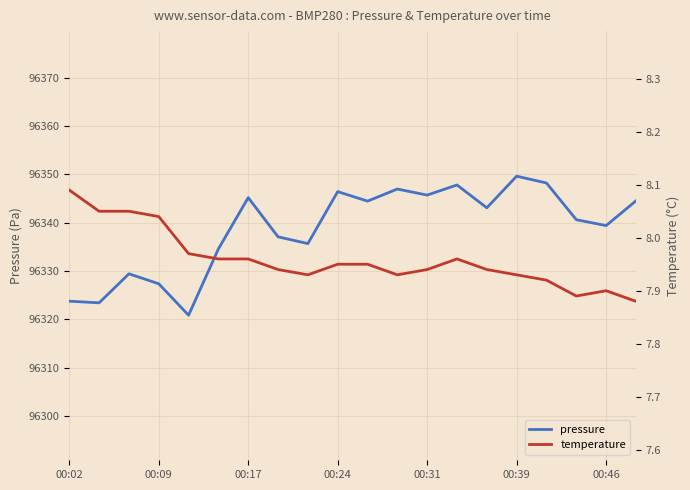

What are all the series names shown in the legend?

pressure, temperature